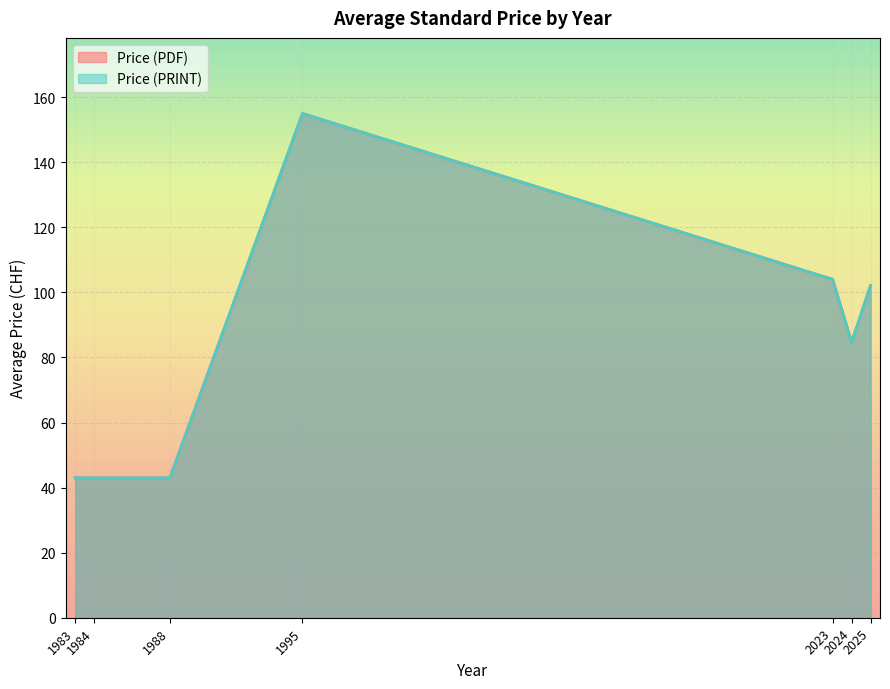

What are all the series names shown in the legend?

Price (PDF), Price (PRINT)